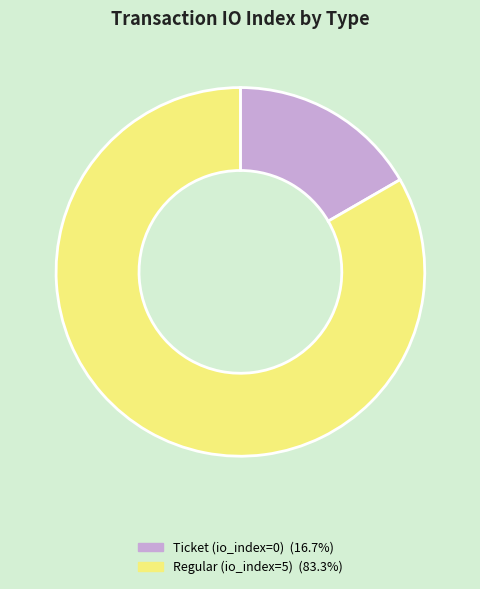

How many slices are in this pie chart?

2